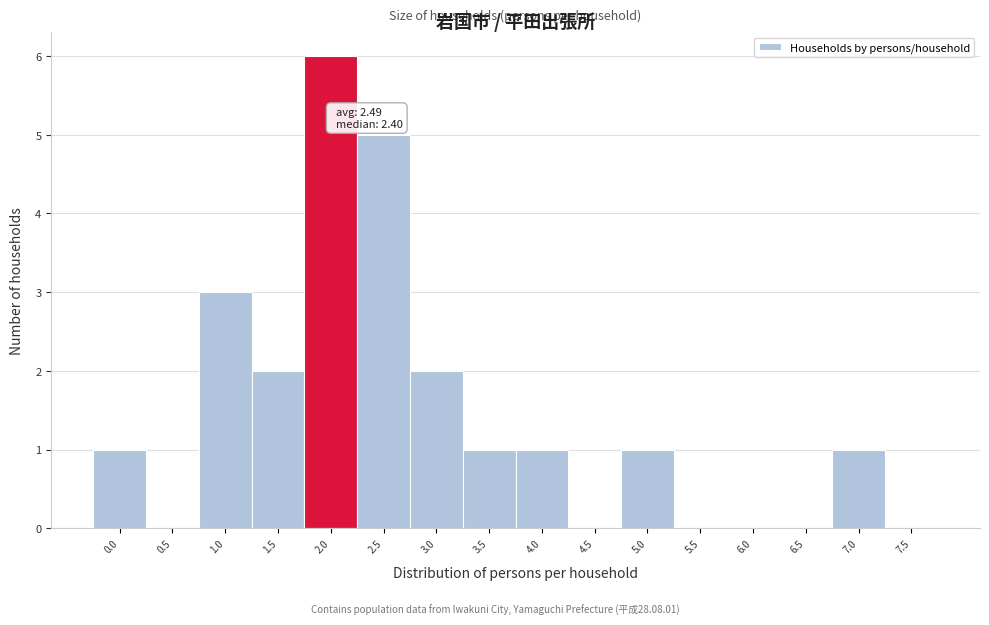

Reading left to right, list all the values displayed in this chart.

0.0=1	0.5=0	1.0=3	1.5=2	2.0=6	2.5=5	3.0=2	3.5=1	4.0=1	4.5=0	5.0=1	5.5=0	6.0=0	6.5=0	7.0=1	7.5=0